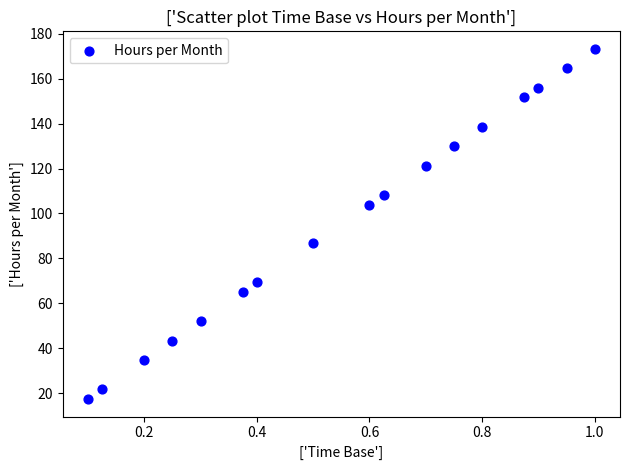

What is the range of X values (max minus min)?

0.9